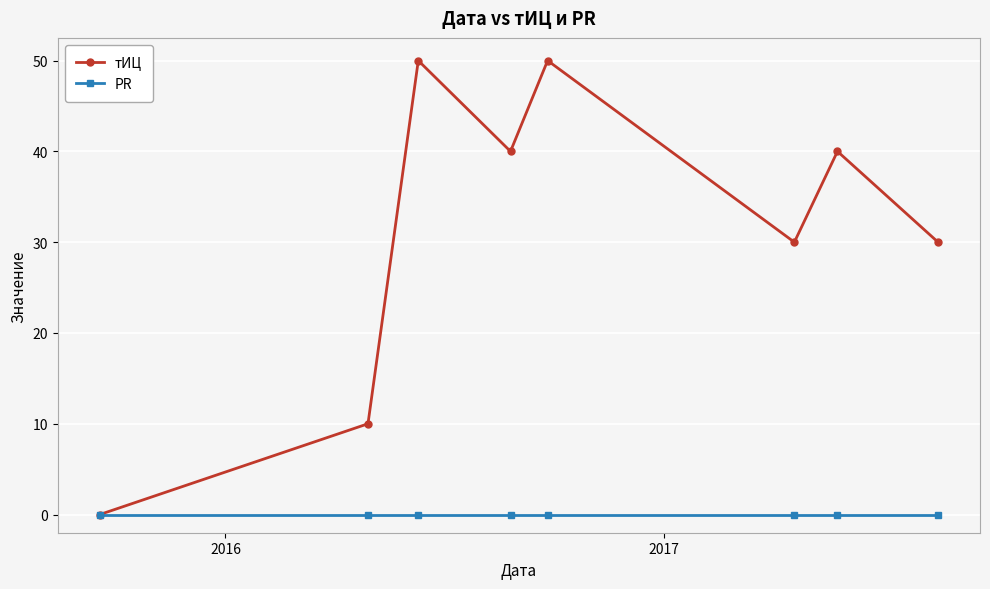

What is the value of the тИЦ point at the 2nd from the left?

10